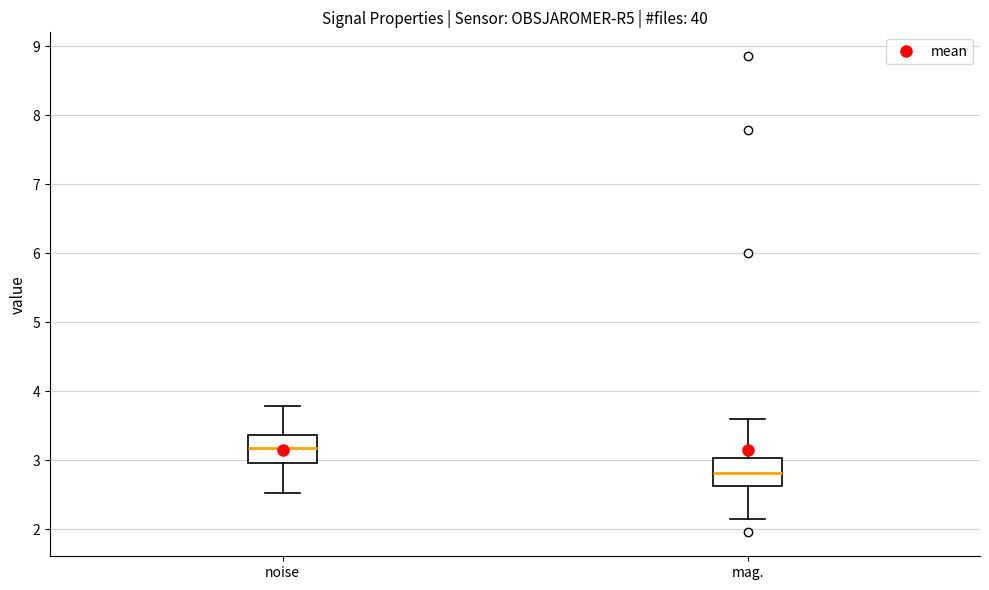

Which box has the lowest median line?

mag.